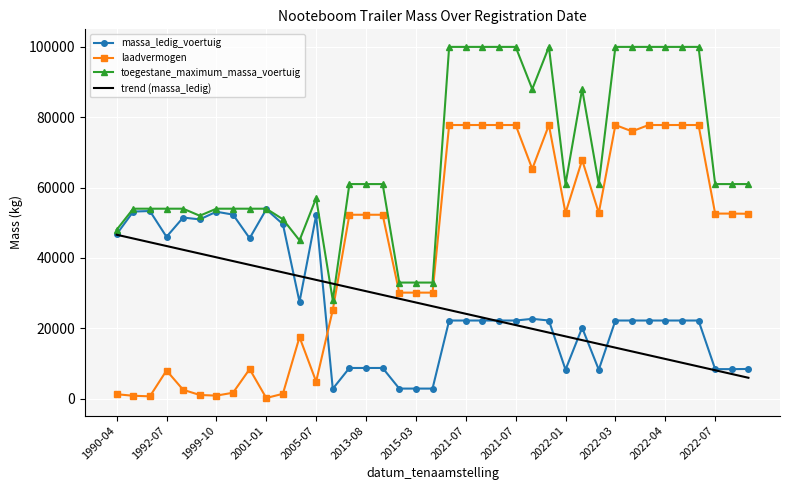

List the series in order of their peak value, highest first.

toegestane_maximum_massa_voertuig, laadvermogen, massa_ledig_voertuig, trend (massa_ledig)